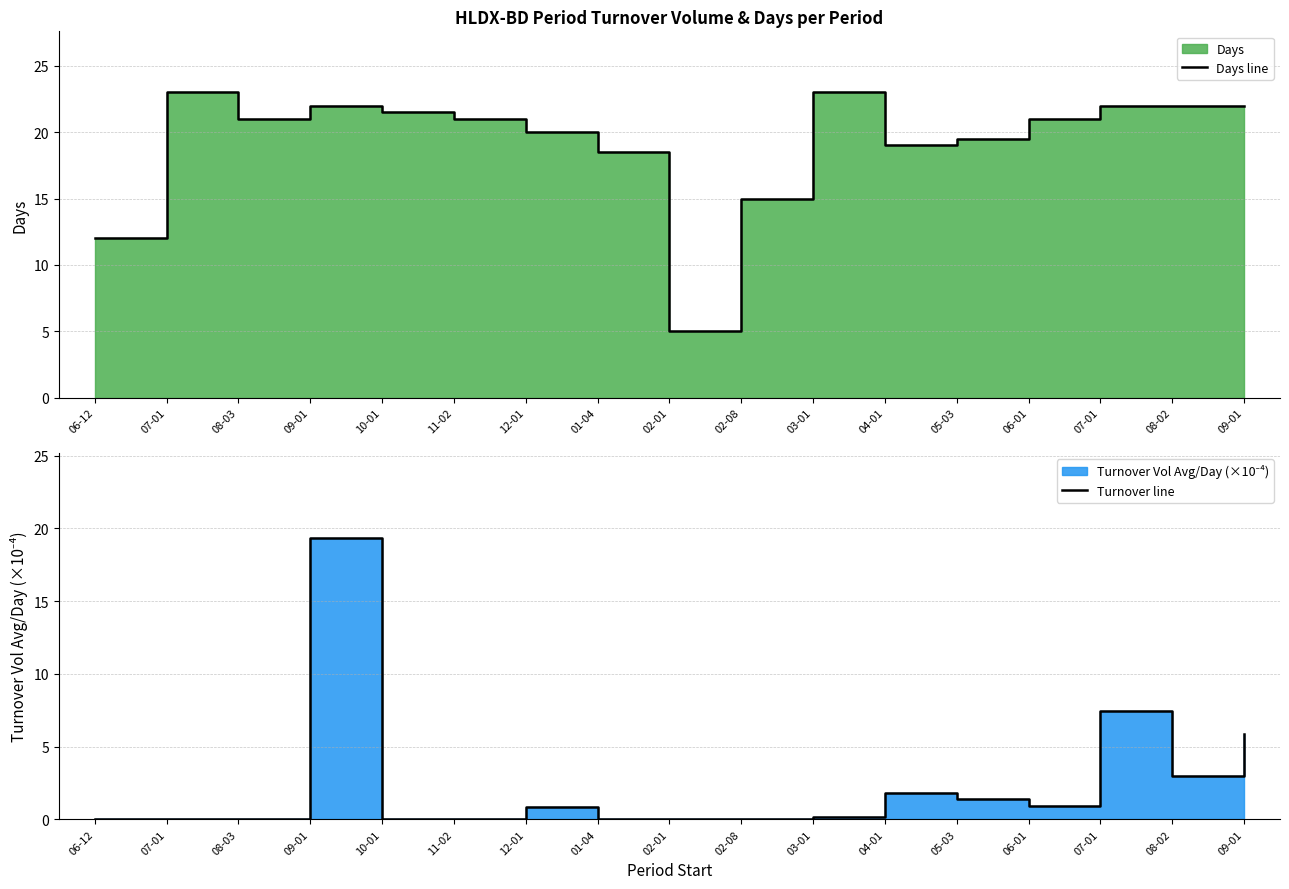

Does the chart display data point markers on the line(s)?

No